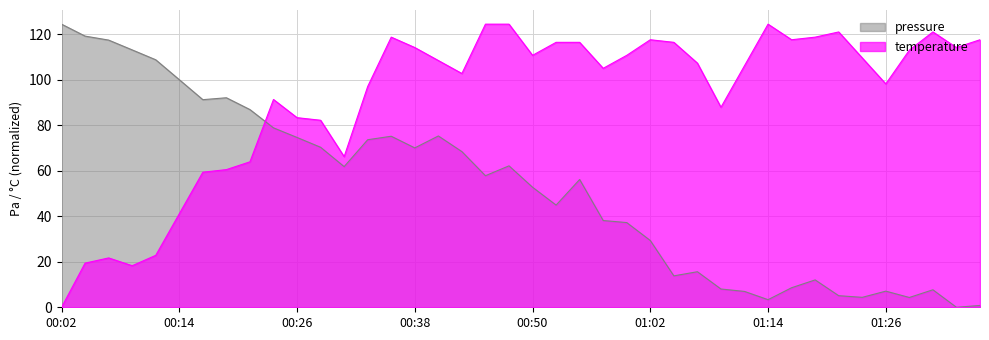

After their last crossing, which series has the higher values: temperature or pressure?

temperature